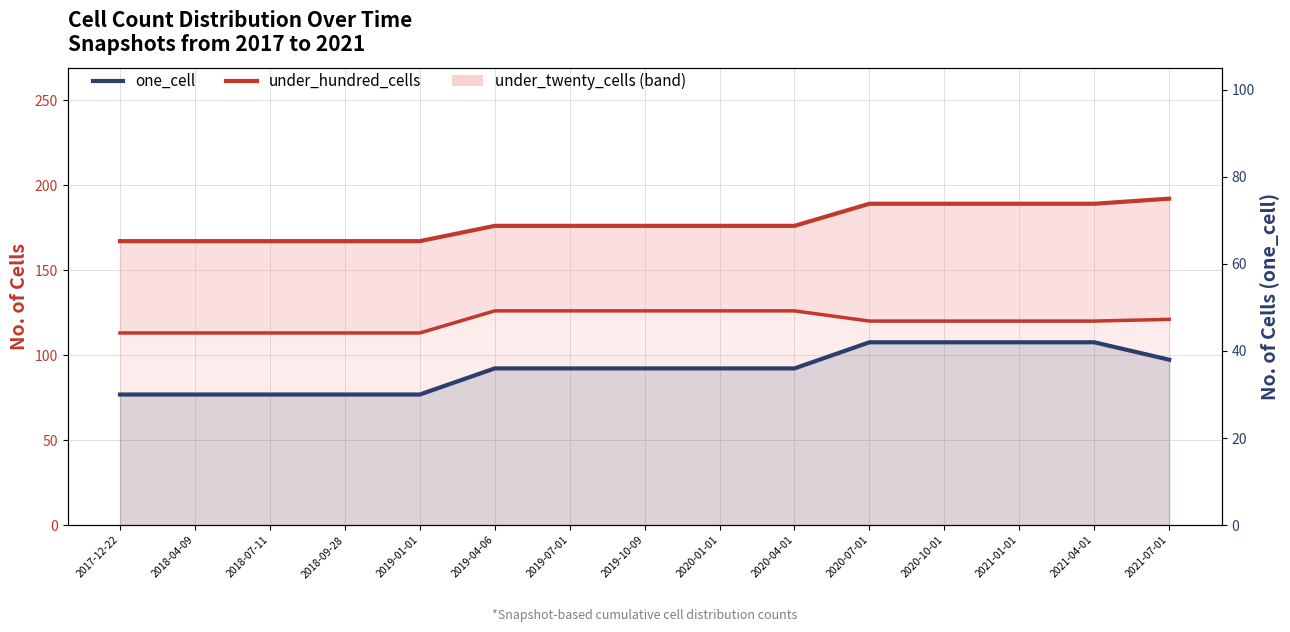

At which label is under_hundred_cells line closest to 179?

2019-04-06